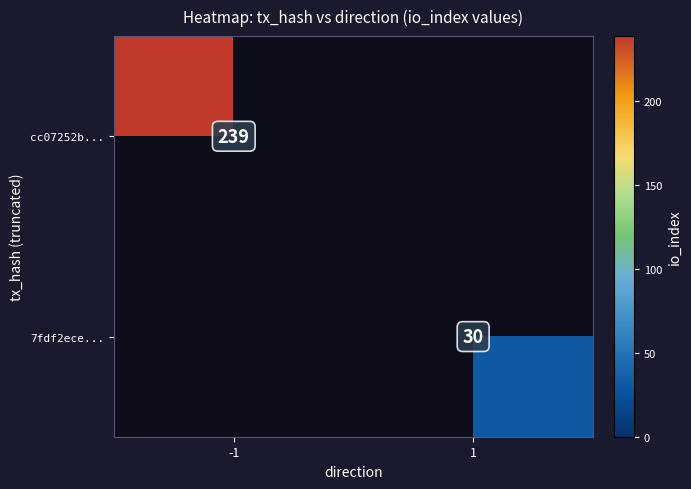

Is the value of 7fdf2ece... at 1 greater than the value of cc07252b... at -1?

No